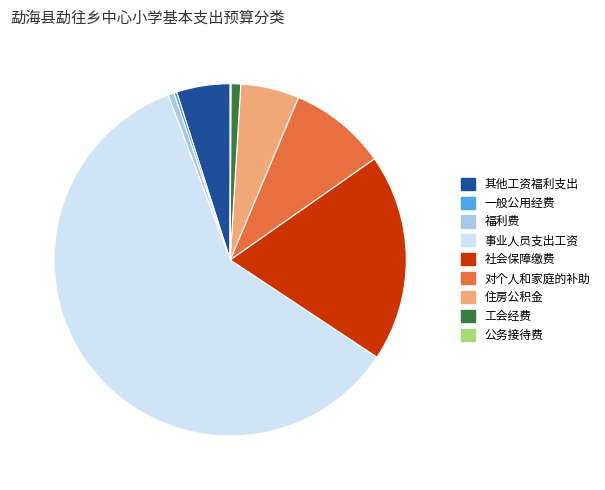

Is it true that 对个人和家庭的补助 is 9% of the pie?

True